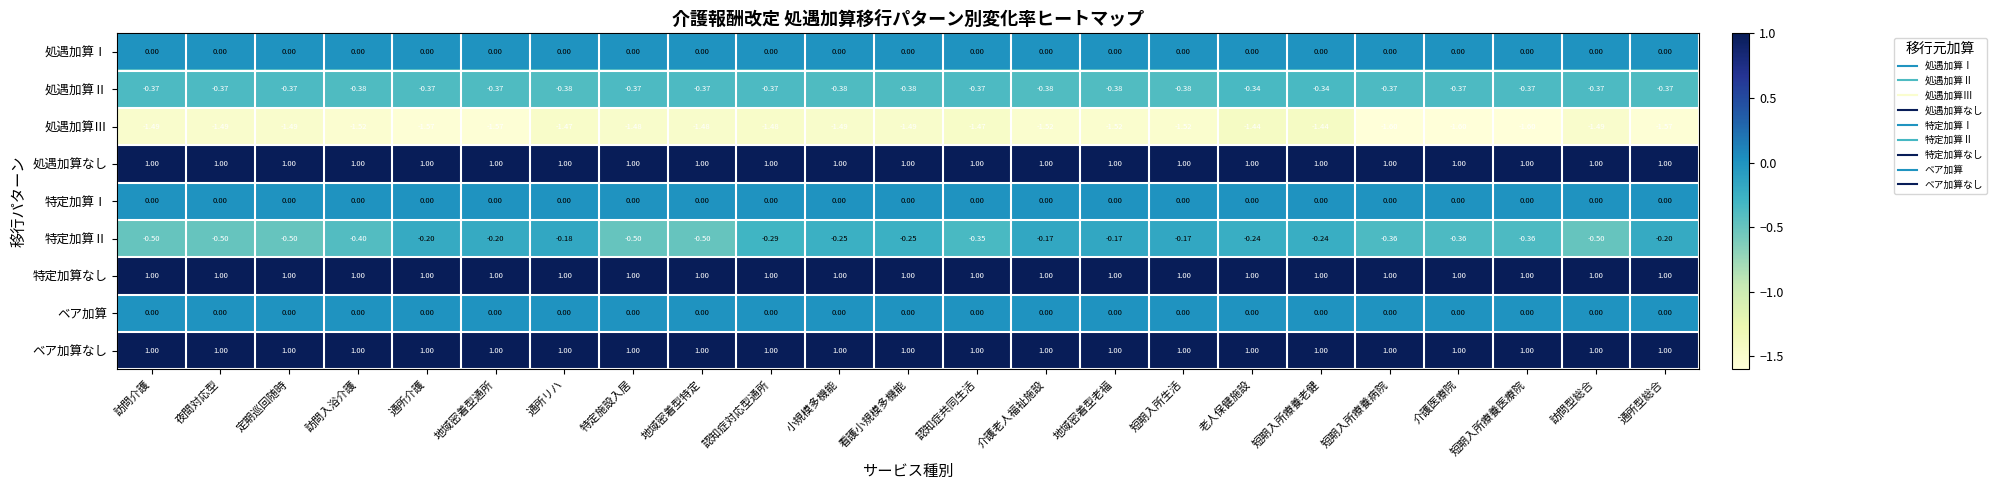

Is the value of 処遇加算Ⅰ at 認知症対応型通所 greater than the value of 特定加算Ⅱ at 通所介護?

Yes